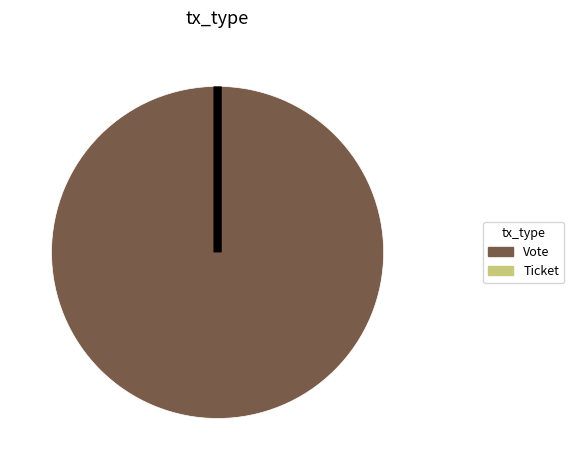

Count the number of slices in the pie.

2